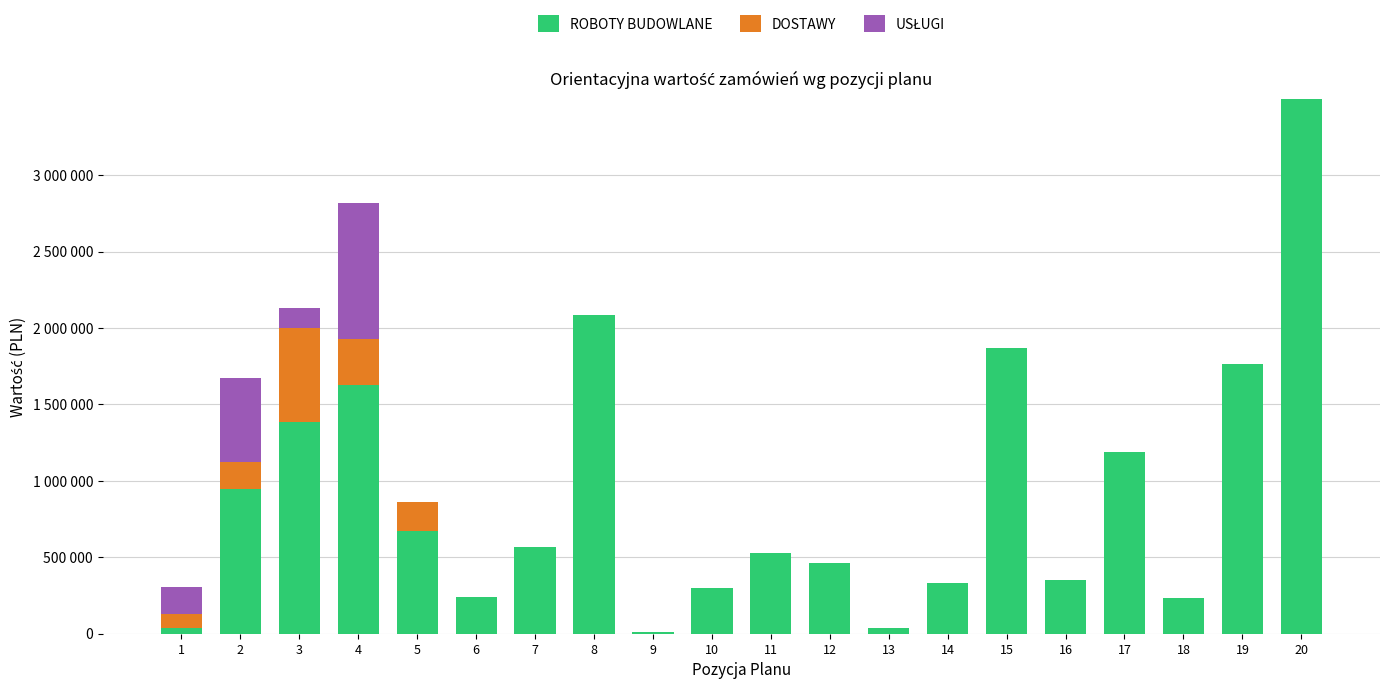

What is the average value of the USŁUGI series?

87417.7